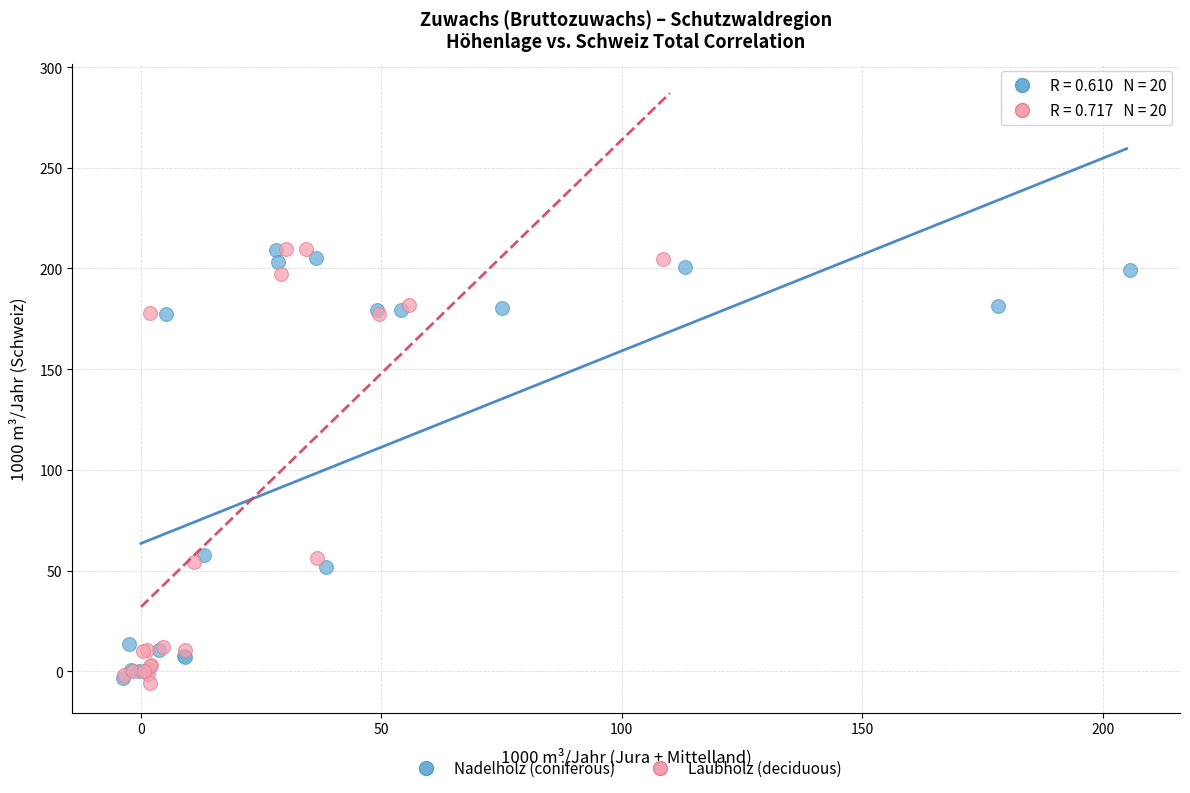

Which series reaches the minimum Y coordinate?

Laubholz (deciduous)